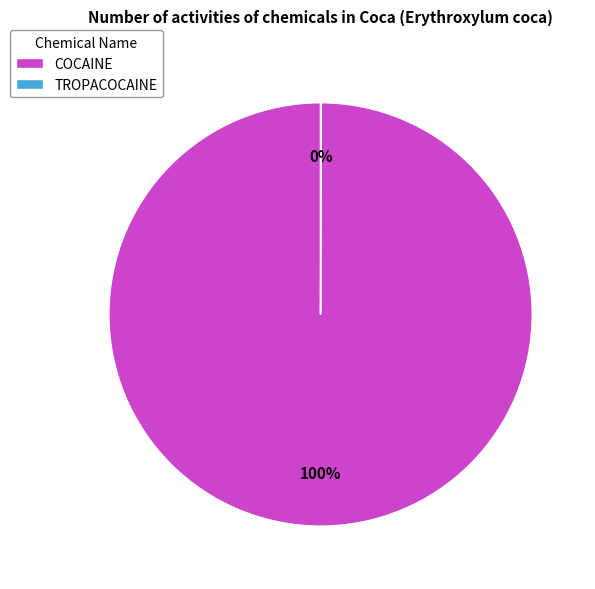

Is there a majority slice in this chart?

Yes